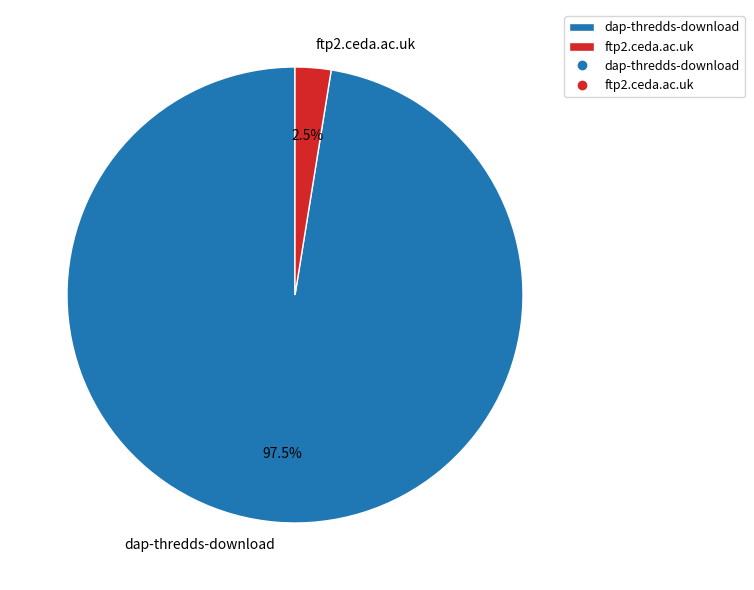

Which category has the smallest portion of the pie?

ftp2.ceda.ac.uk